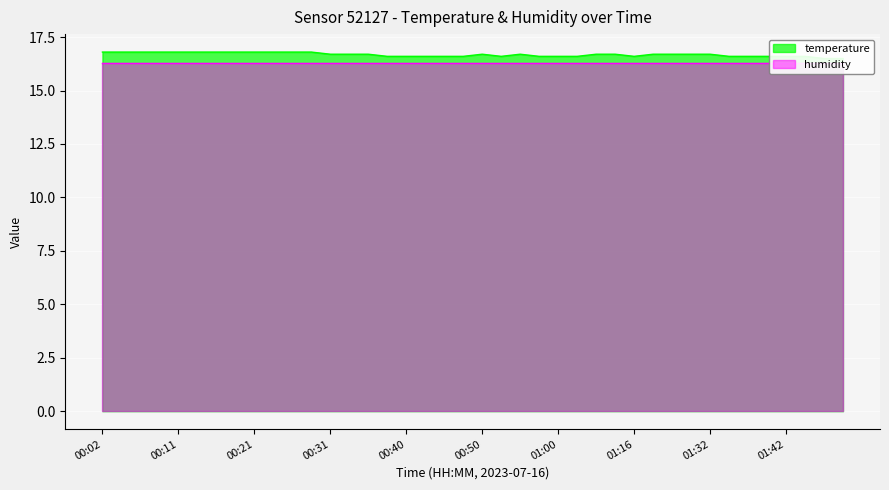

Reading left to right, transcribe all the data shown in this chart.

16.8	16.8	16.8	16.8	16.8	16.8	16.8	16.8	16.8	16.8	16.8	16.8	16.7	16.7	16.7	16.6	16.6	16.6	16.6	16.6	16.7	16.6	16.7	16.6	16.6	16.6	16.7	16.7	16.6	16.7	16.7	16.7	16.7	16.6	16.6	16.6	16.6	16.6	16.5	16.5